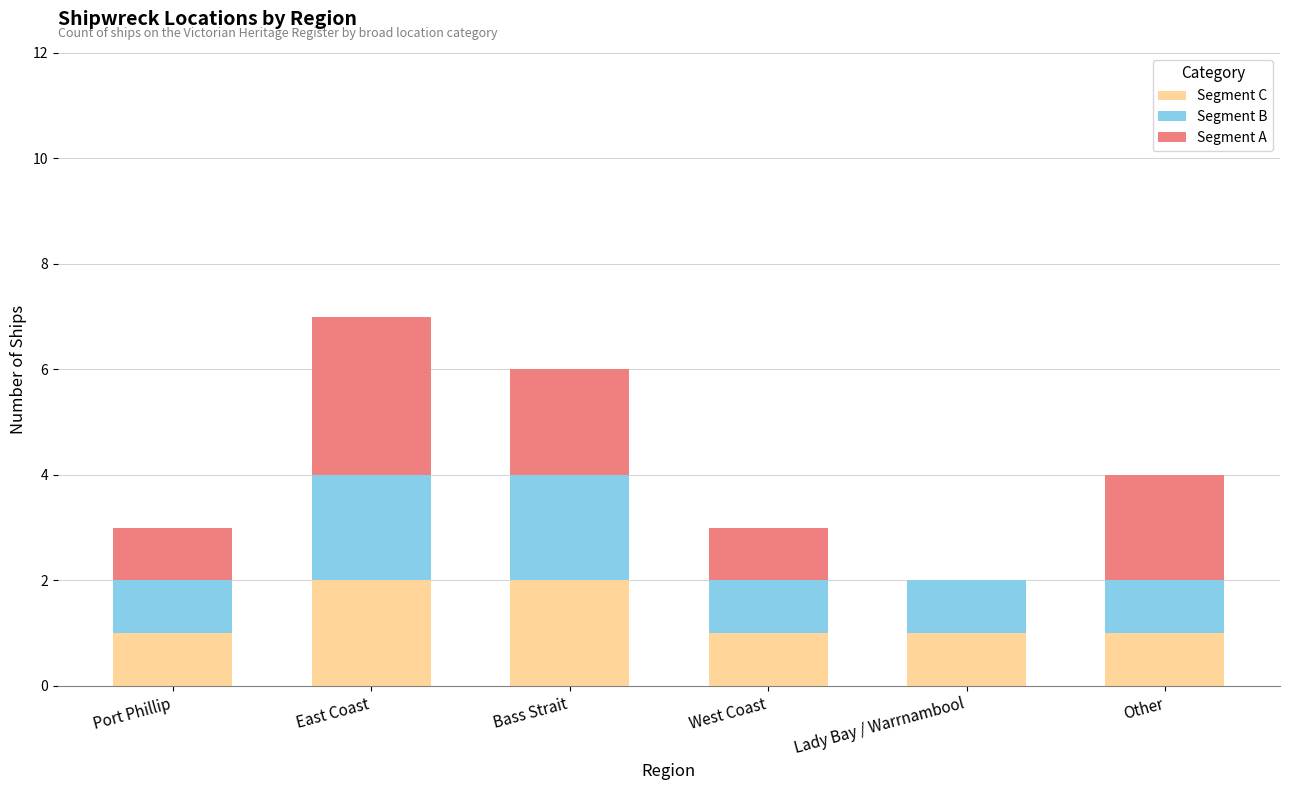

At which category is the sum across all series the highest?

East Coast